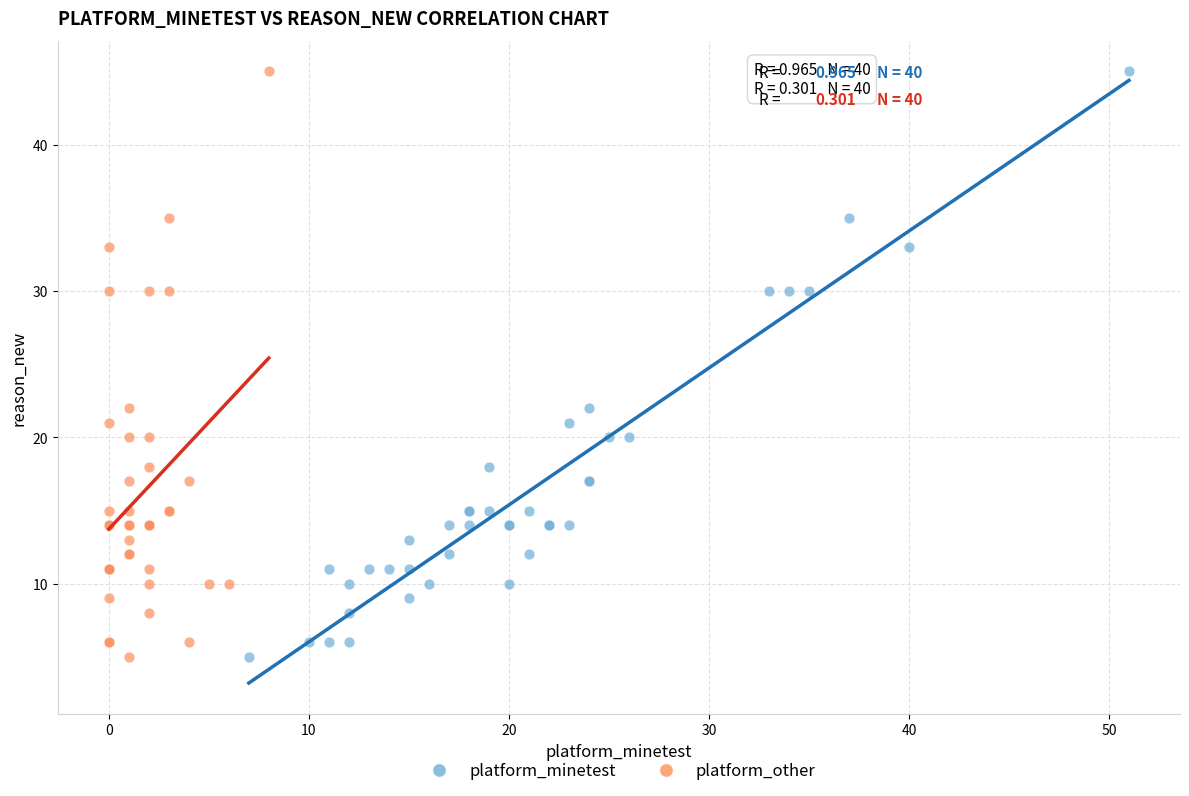

What are all the series names shown in the legend?

platform_minetest, platform_other